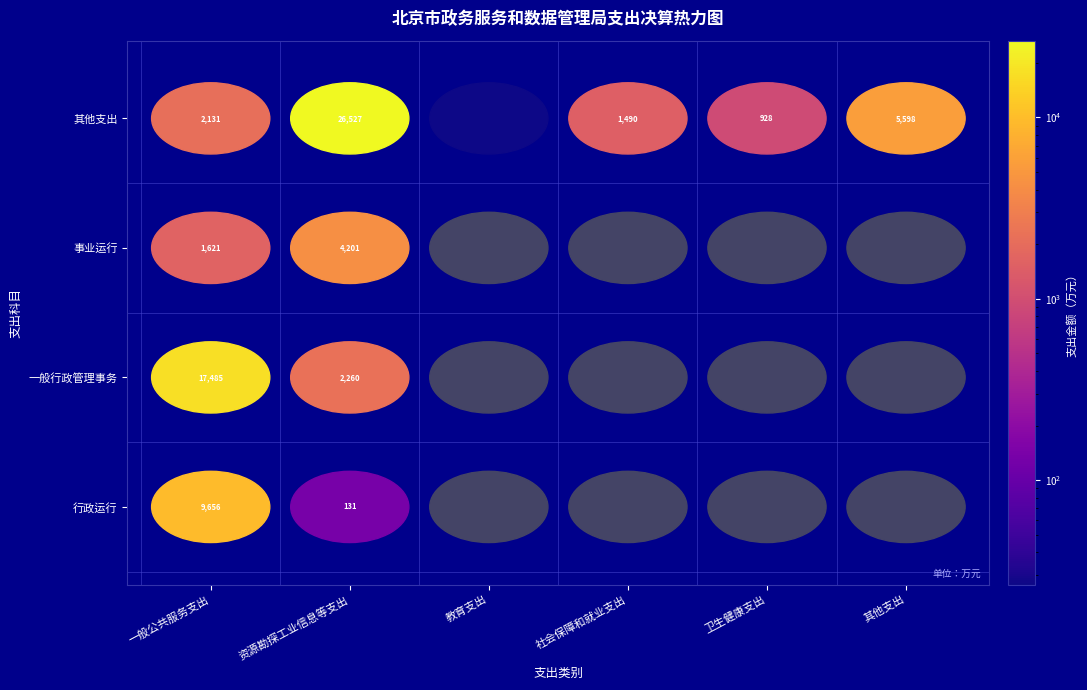

The 其他支出 series shows 8427.8 at 其他支出. True or false?

False